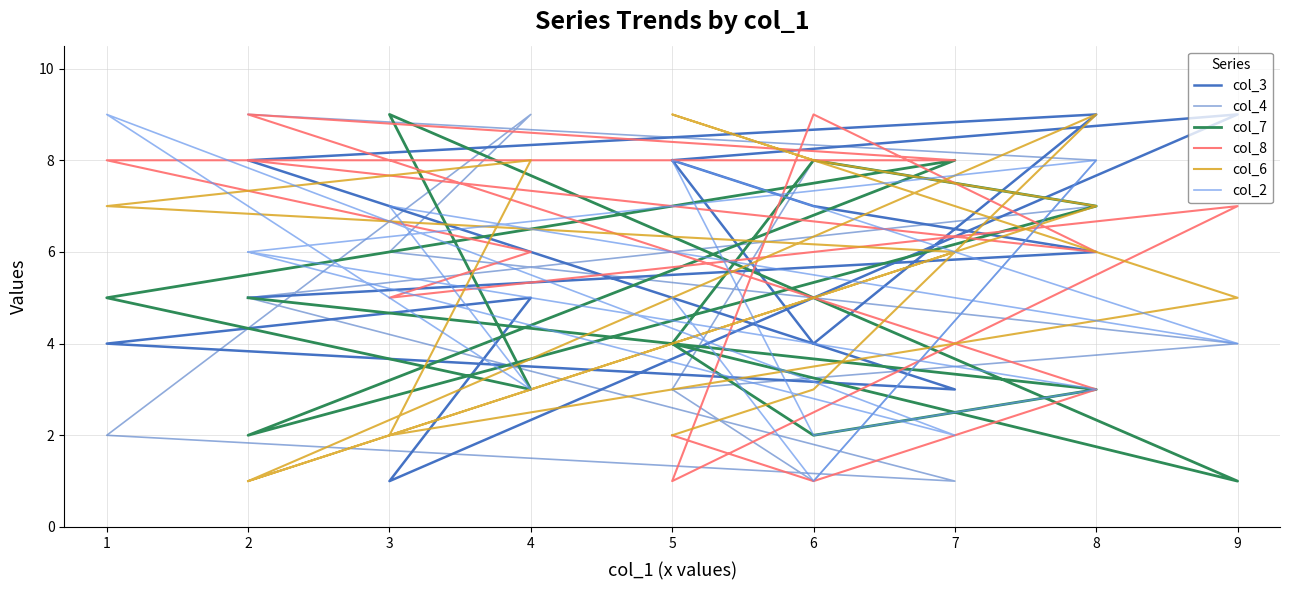

Reading right to left, list all the values displayed in this chart.

col_3: 5	6	7	8	9	1	5	4	3	8	9	4	8
col_4: 9	8	1	3	4	6	9	2	1	5	7	8	3
col_7: 5	3	2	4	1	9	3	5	8	2	7	8	4
col_8: 8	6	9	1	7	5	6	8	8	9	3	1	2
col_6: 1	7	8	9	5	2	8	7	6	1	9	3	2
col_2: 6	3	2	8	4	7	3	9	2	6	8	1	5